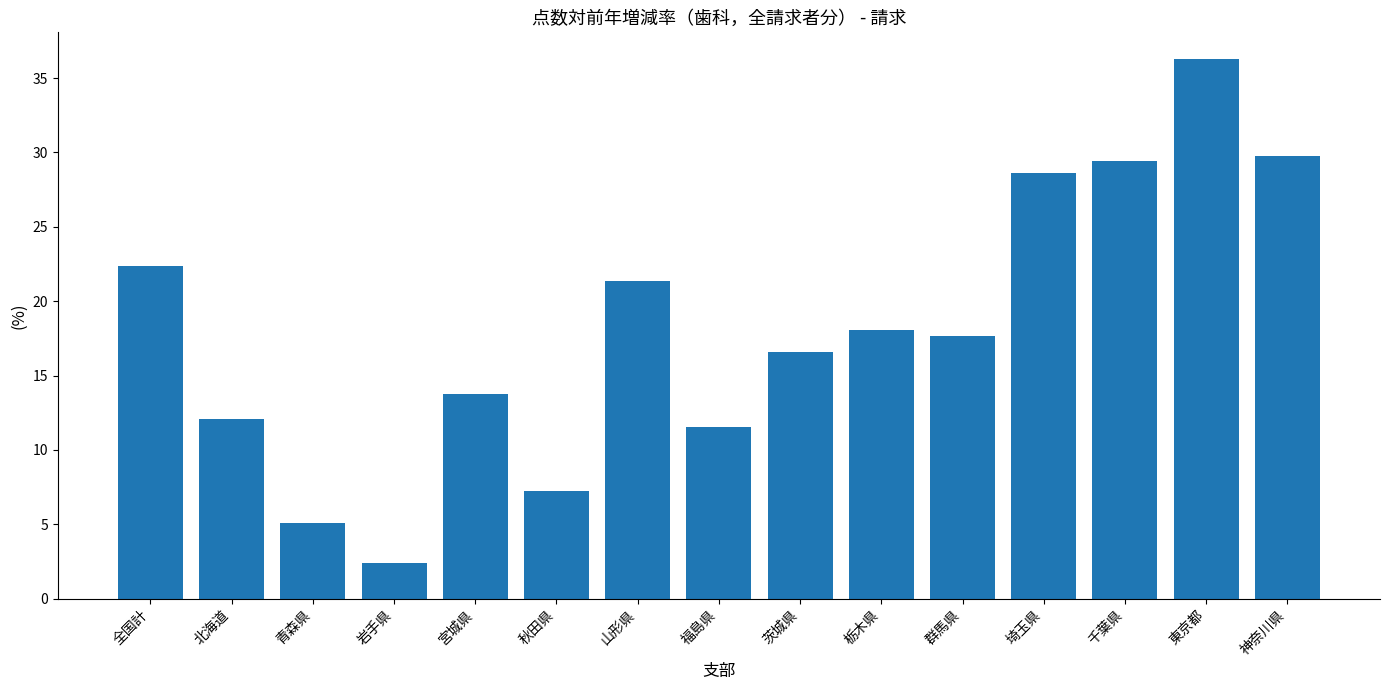

What is the label of the 2nd bar from the left?

北海道